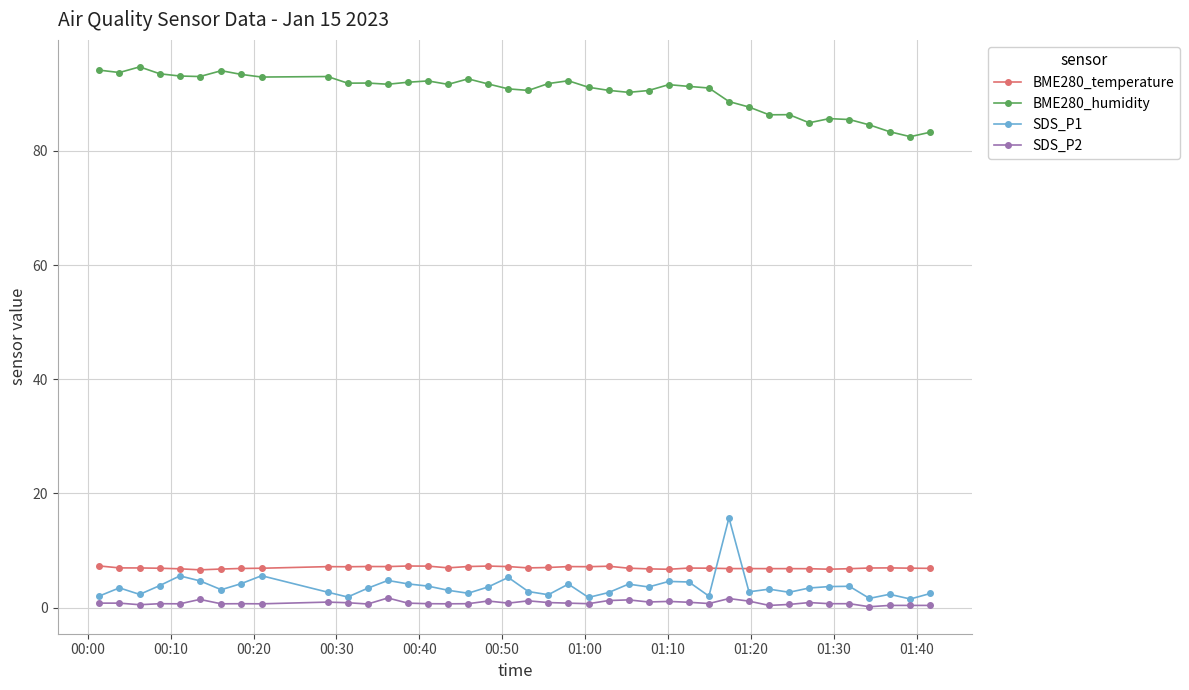

What is the maximum value for BME280_temperature?

7.3